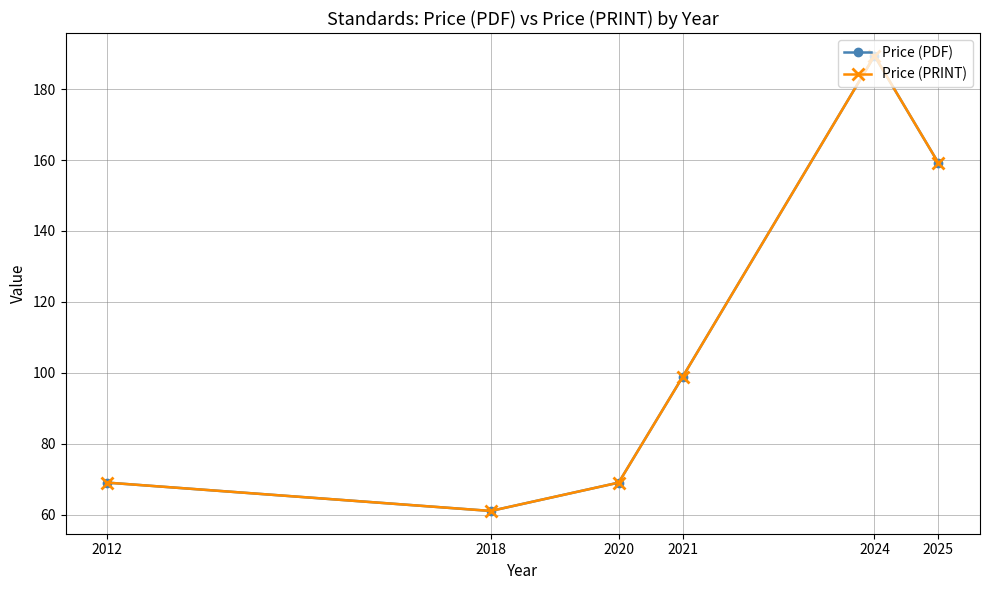

Does the chart have visible grid lines?

Yes